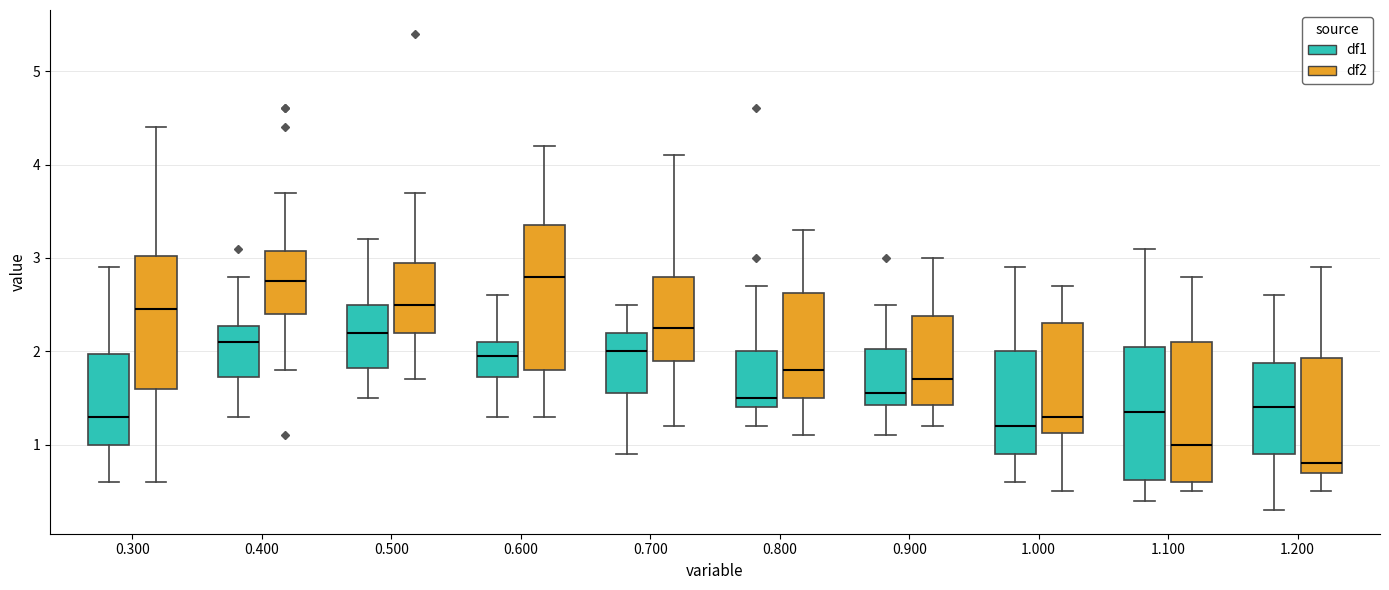

Reading left to right, transcribe this box plot: for each box, give where its median line is, the range the box spans, and where its two whiskers end, as read against the y-axis. The values are not printed on the chart, so give them approximately, as read against the axis.

0.300 (df1): median 1.3, box 1.0 to 2.0, whiskers 0.6 to 2.9
0.300 (df2): median 2.5, box 1.6 to 3.0, whiskers 0.6 to 4.4
0.400 (df1): median 2.1, box 1.7 to 2.3, whiskers 1.3 to 2.8
0.400 (df2): median 2.8, box 2.4 to 3.1, whiskers 1.8 to 3.7
0.500 (df1): median 2.2, box 1.8 to 2.5, whiskers 1.5 to 3.2
0.500 (df2): median 2.5, box 2.2 to 3.0, whiskers 1.7 to 3.7
0.600 (df1): median 2.0, box 1.7 to 2.1, whiskers 1.3 to 2.6
0.600 (df2): median 2.8, box 1.8 to 3.4, whiskers 1.3 to 4.2
0.700 (df1): median 2.0, box 1.6 to 2.2, whiskers 0.9 to 2.5
0.700 (df2): median 2.3, box 1.9 to 2.8, whiskers 1.2 to 4.1
0.800 (df1): median 1.5, box 1.4 to 2.0, whiskers 1.2 to 2.7
0.800 (df2): median 1.8, box 1.5 to 2.6, whiskers 1.1 to 3.3
0.900 (df1): median 1.6, box 1.4 to 2.0, whiskers 1.1 to 2.5
0.900 (df2): median 1.7, box 1.4 to 2.4, whiskers 1.2 to 3.0
1.000 (df1): median 1.2, box 0.9 to 2.0, whiskers 0.6 to 2.9
1.000 (df2): median 1.3, box 1.1 to 2.3, whiskers 0.5 to 2.7
1.100 (df1): median 1.4, box 0.6 to 2.1, whiskers 0.4 to 3.1
1.100 (df2): median 1.0, box 0.6 to 2.1, whiskers 0.5 to 2.8
1.200 (df1): median 1.4, box 0.9 to 1.9, whiskers 0.3 to 2.6
1.200 (df2): median 0.8, box 0.7 to 1.9, whiskers 0.5 to 2.9